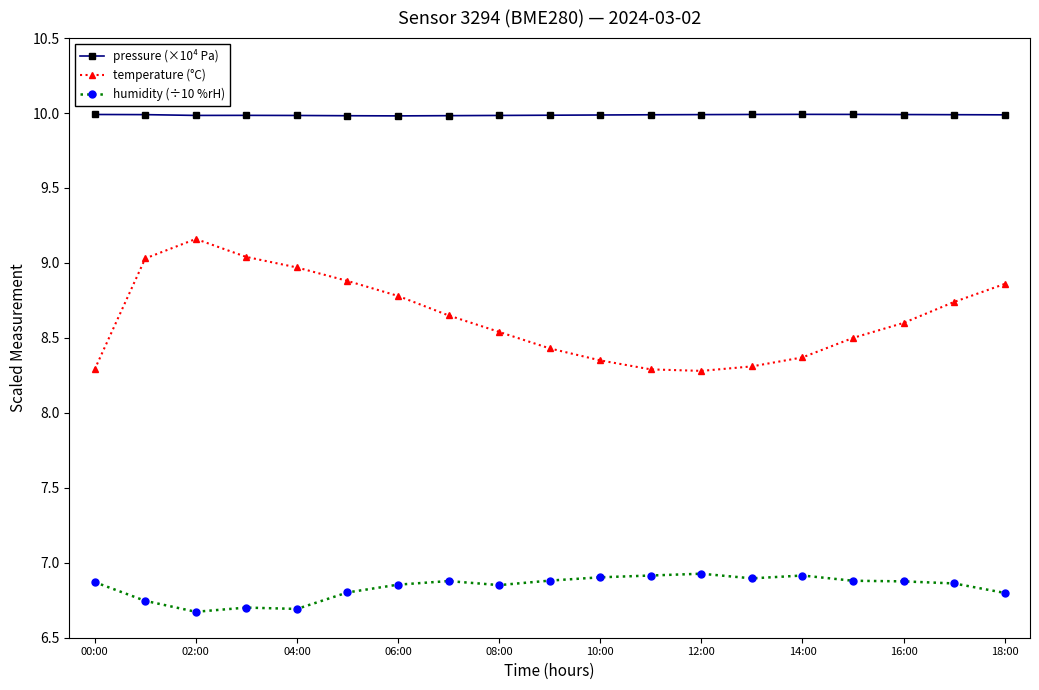

What is the value of the pressure (×10⁴ Pa) point at the 15th from the left?

10.0